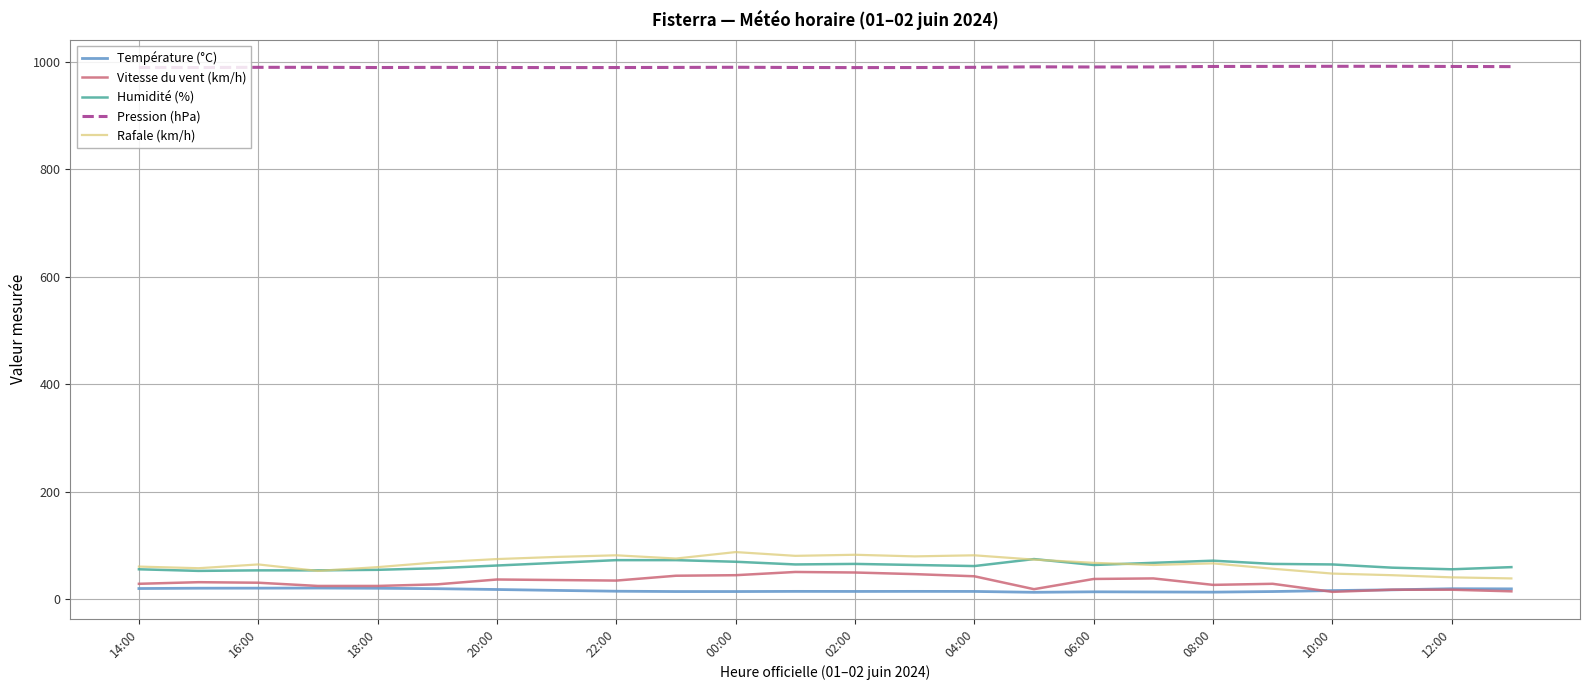

True or false: Rafale (km/h) and Pression (hPa) cross at least once.

False